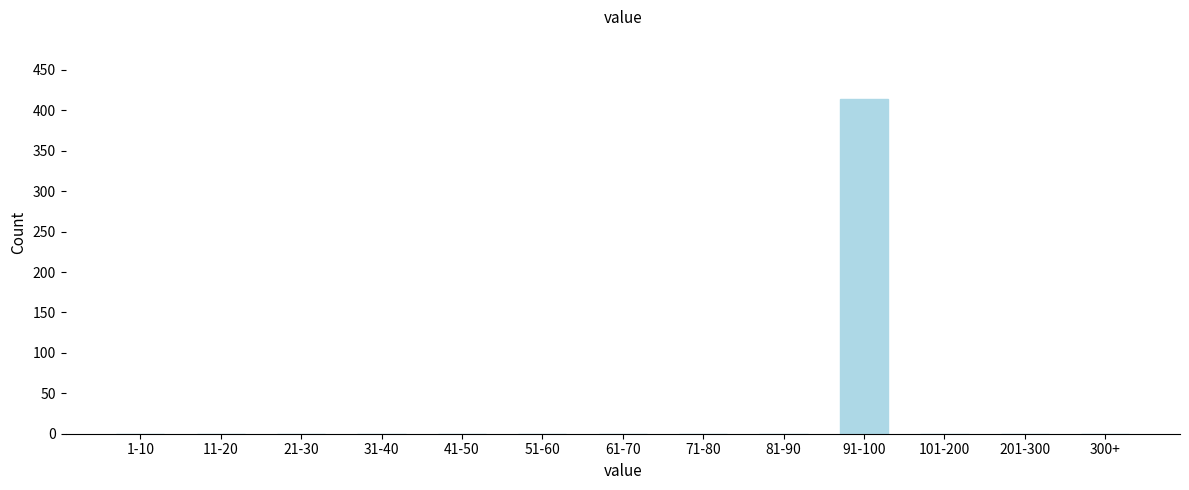

Reading left to right, transcribe all the data shown in this chart.

1-10=0	11-20=0	21-30=0	31-40=0	41-50=0	51-60=0	61-70=0	71-80=0	81-90=0	91-100=414	101-200=0	201-300=0	300+=0